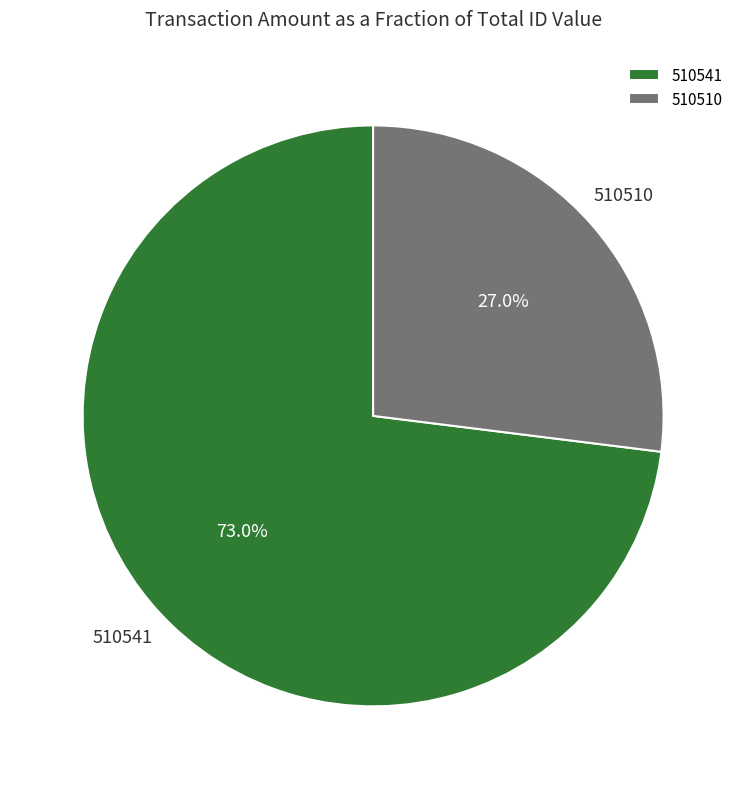

Between 510510 and 510541, which is larger?

510541